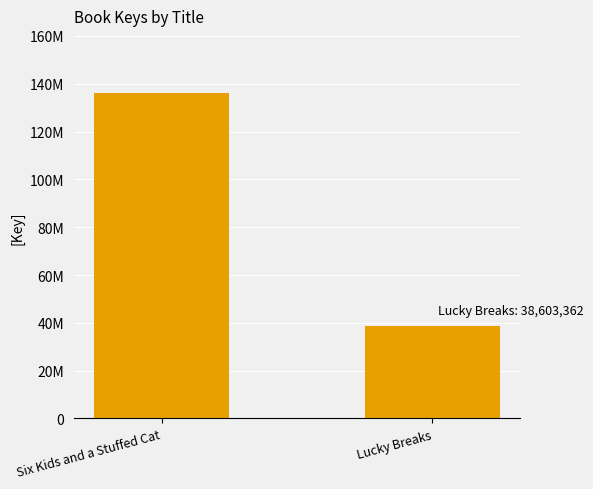

List the labels in order of value, smallest first.

Lucky Breaks, Six Kids and a Stuffed Cat